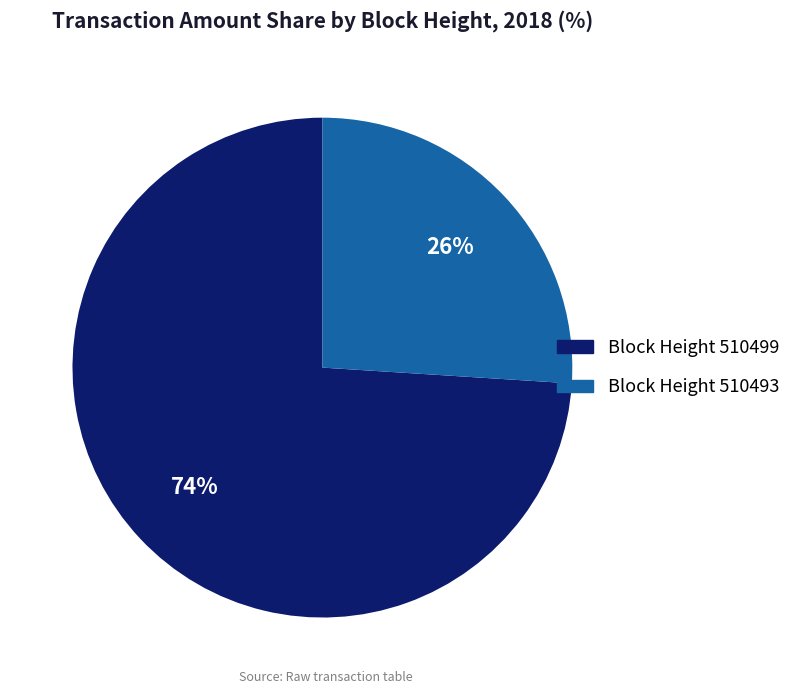

To the nearest percent, what is the difference between the largest and smallest slice percentages?

48%